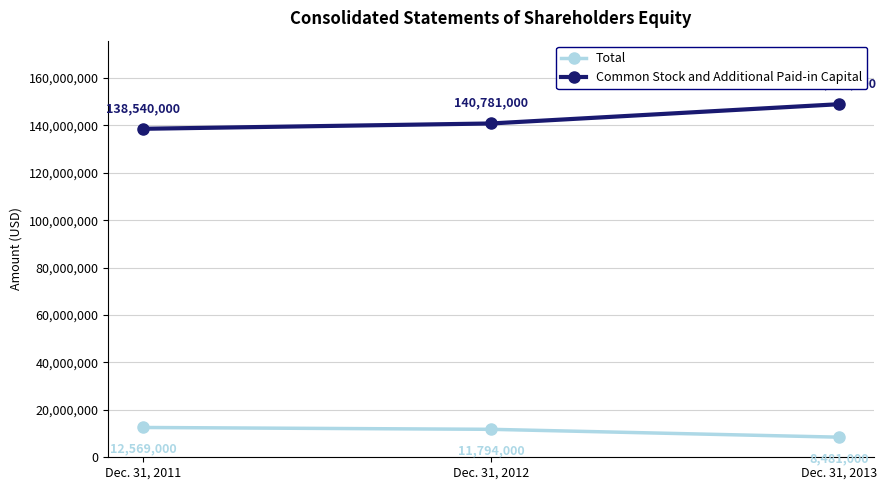

Reading left to right, what are all the values shown in this chart?

Total: 12569000	11794000	8481000
Common Stock and Additional Paid-in Capital: 138540000	140781000	148904000